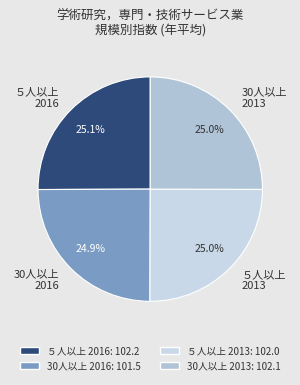

Combined, what portion of the pie is ５人以上 2016 and 30人以上 2013?

50.1%